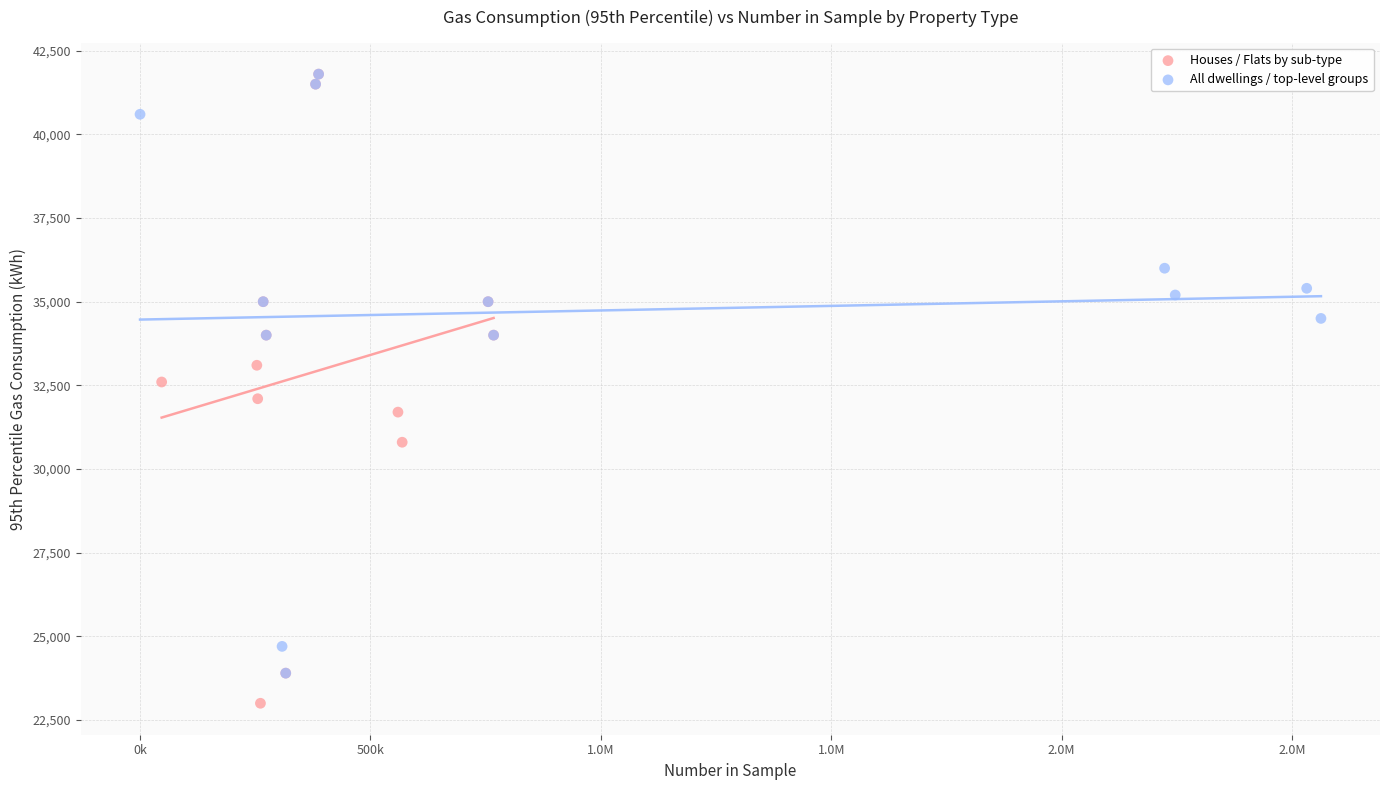

Which series reaches the minimum Y coordinate?

Houses / Flats by sub-type